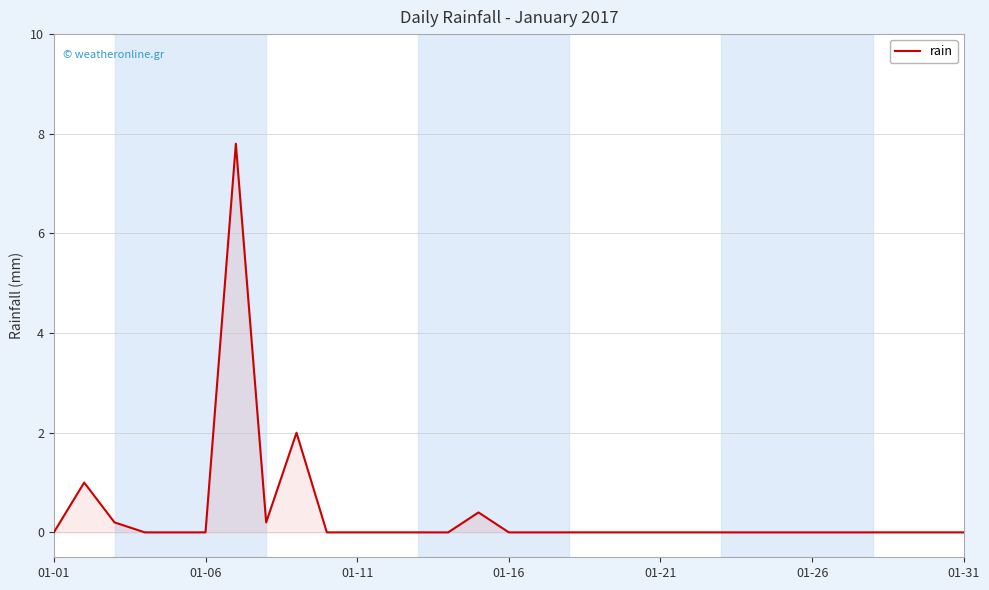

What is the difference between the maximum and minimum values?

7.8